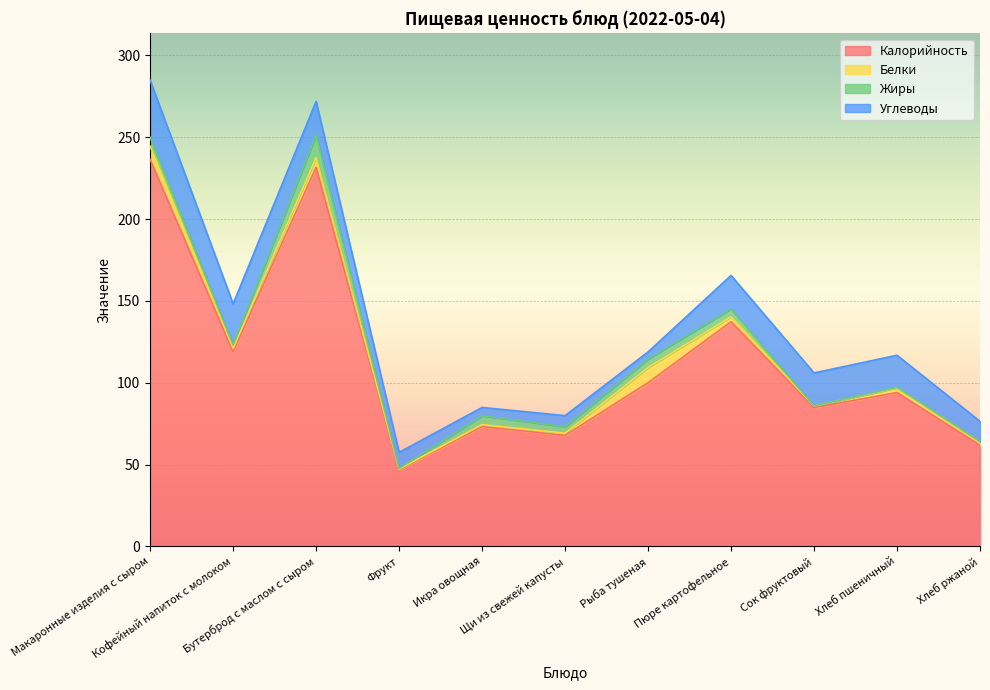

True or false: Белки has more than 0 interior local peaks.

True